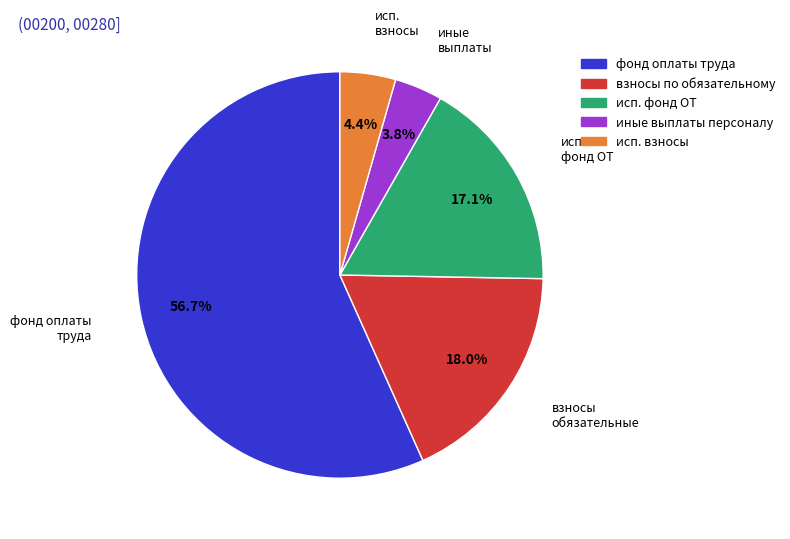

What is the total percentage of исп. взносы and иные выплаты персоналу?

8.2%